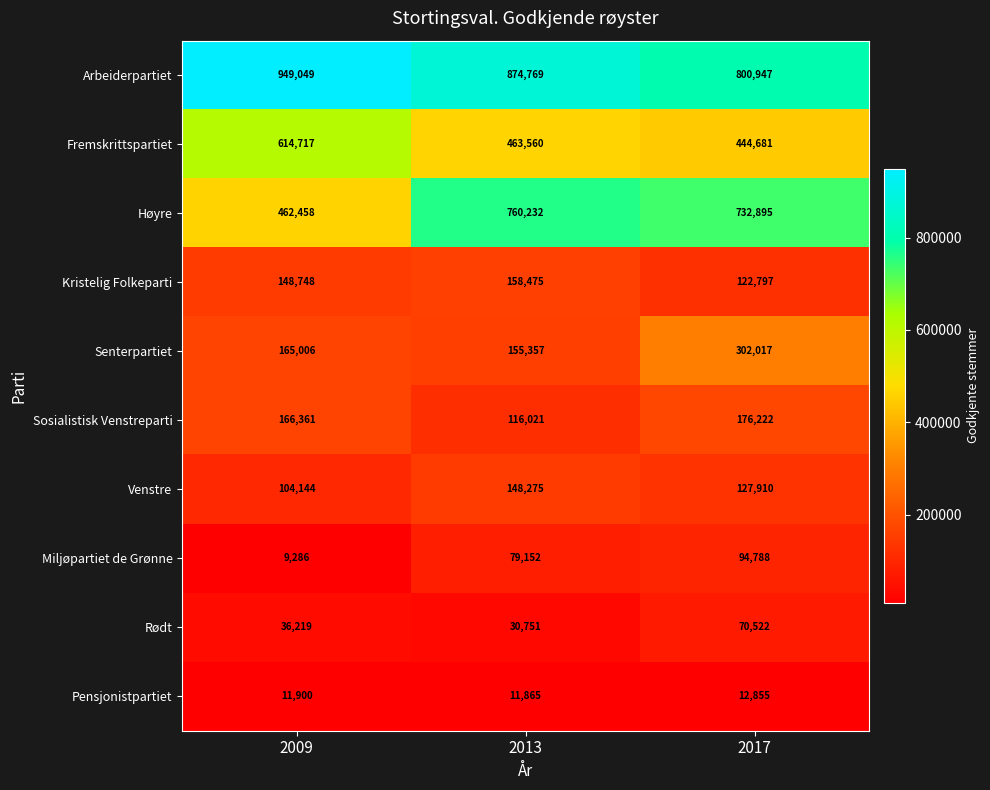

At 2009, list the series in order from smallest to largest.

Miljøpartiet de Grønne, Pensjonistpartiet, Rødt, Venstre, Kristelig Folkeparti, Senterpartiet, Sosialistisk Venstreparti, Høyre, Fremskrittspartiet, Arbeiderpartiet